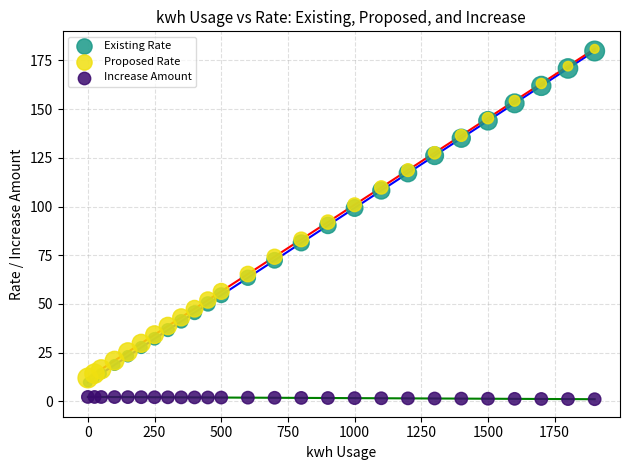

What are all the series names shown in the legend?

Existing Rate, Proposed Rate, Increase Amount